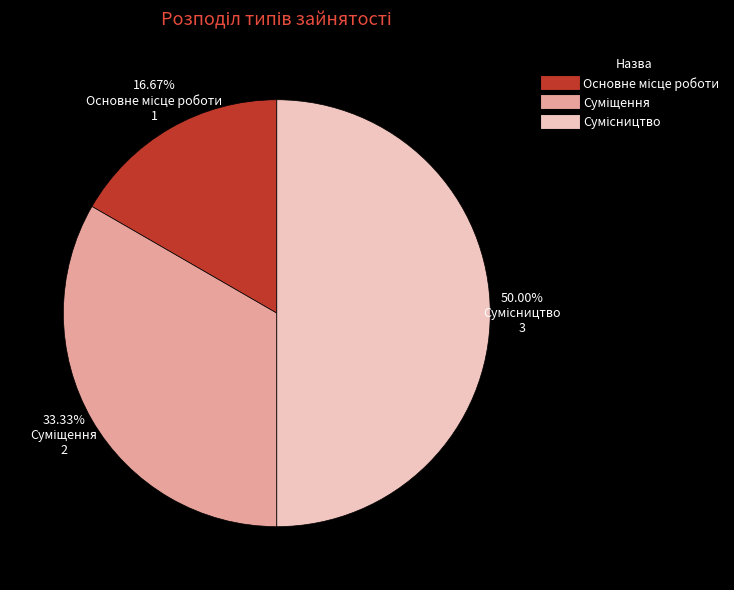

Does any single category account for the majority?

No